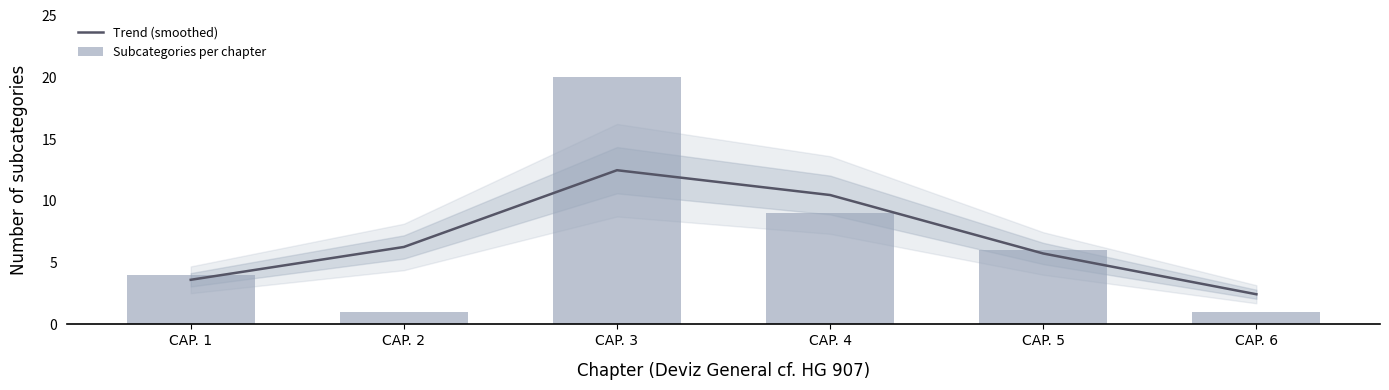

What is the value of the Subcategories per chapter bar at the 2nd from the left?

1.0